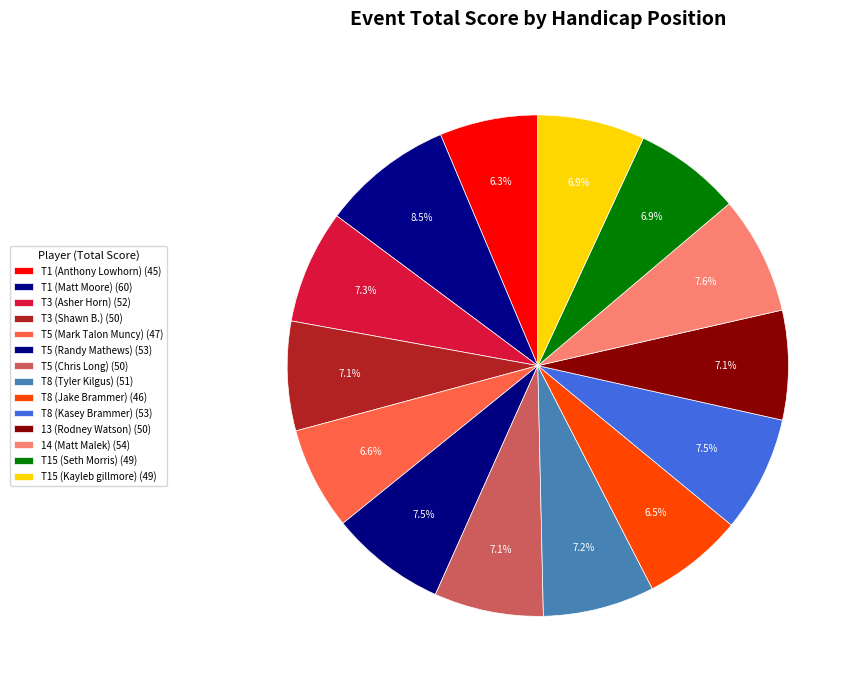

How many slices are in this pie chart?

14